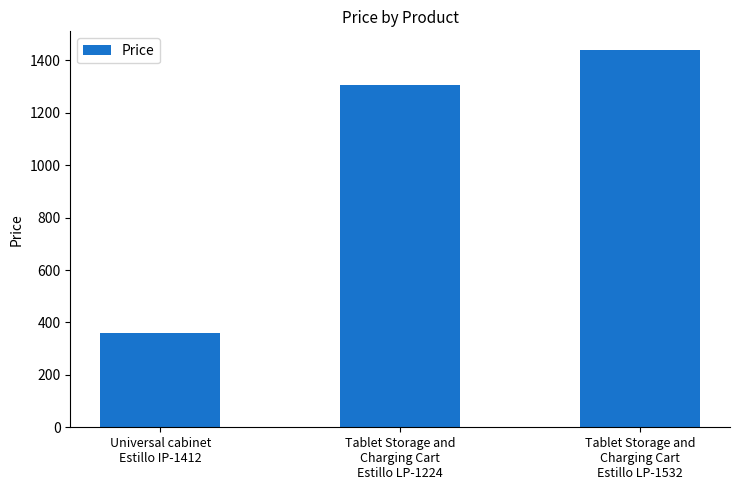

What is the value of the 3rd bar from the left?

1438.8